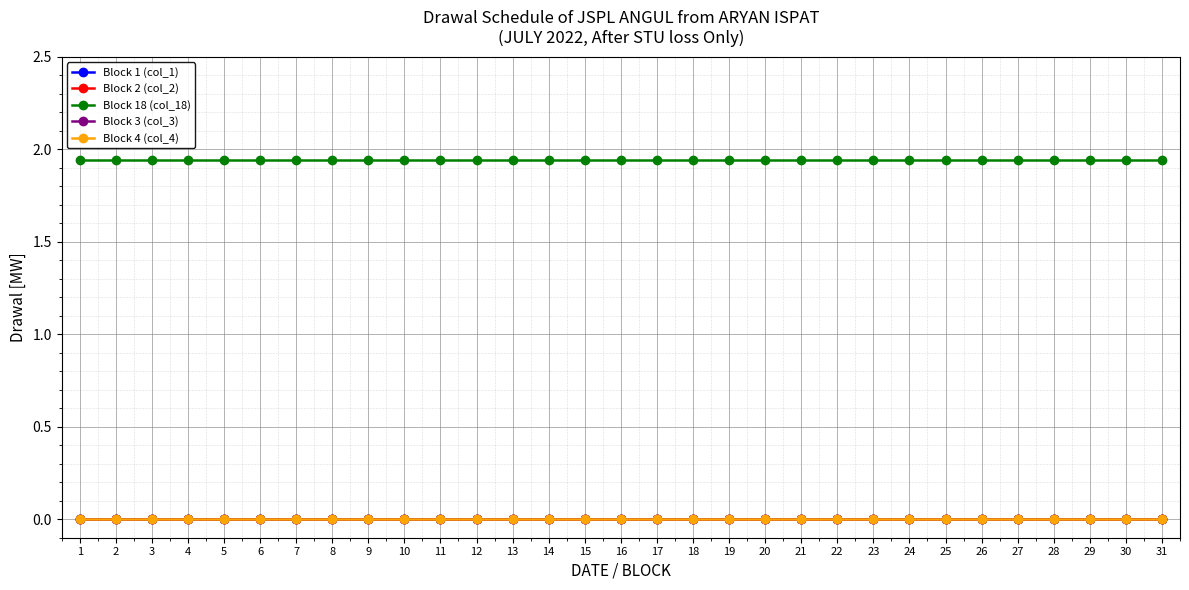

At which category does the chart reach its minimum across all series?

1